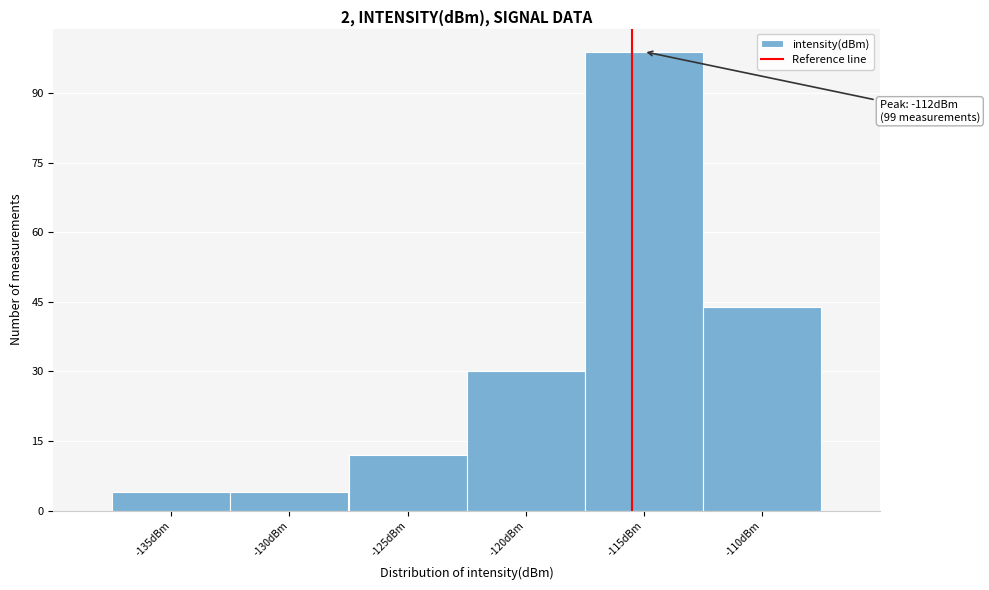

Reading left to right, transcribe all the data shown in this chart.

-135dBm=4	-130dBm=4	-125dBm=12	-120dBm=30	-115dBm=99	-110dBm=44